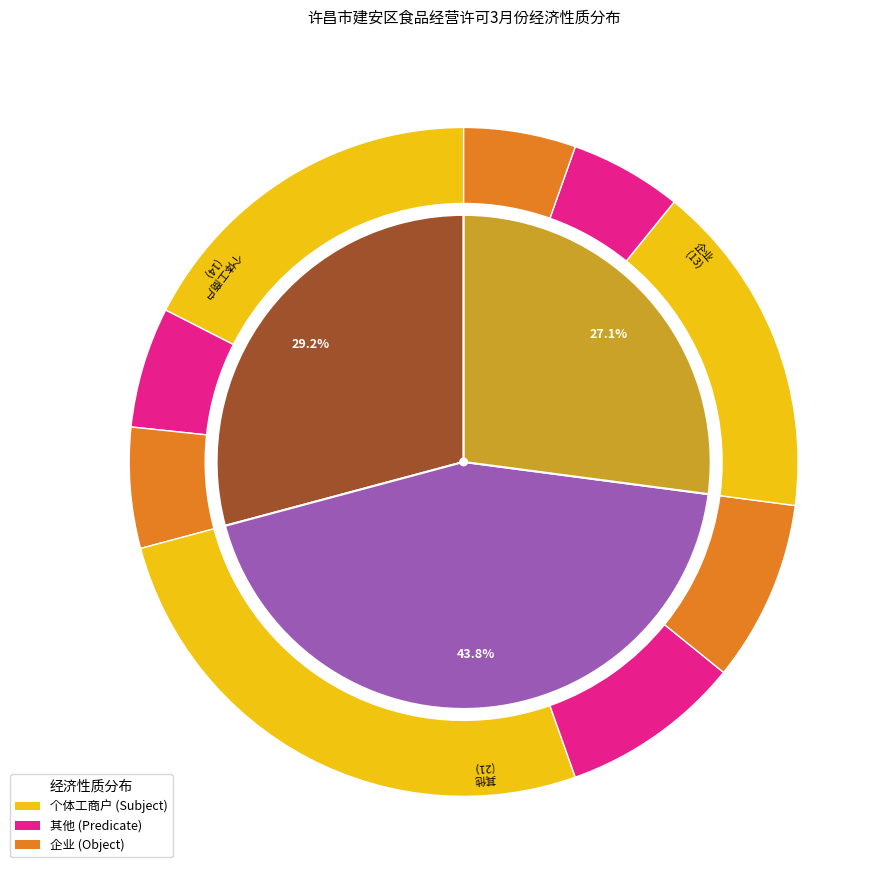

To the nearest percent, what is the combined percentage of 企业 and 其他?

71%